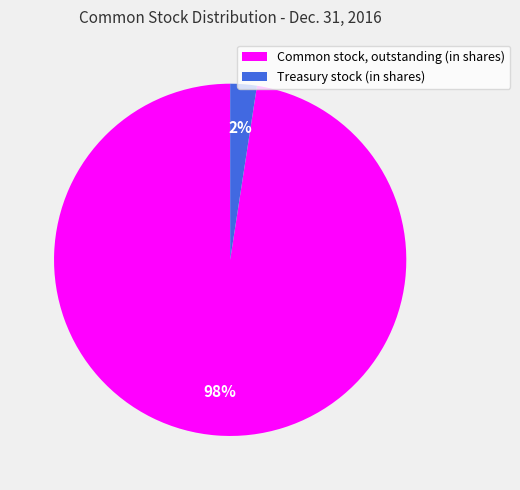

To the nearest percent, what is the combined percentage of Common stock, outstanding (in shares) and Treasury stock (in shares)?

100%